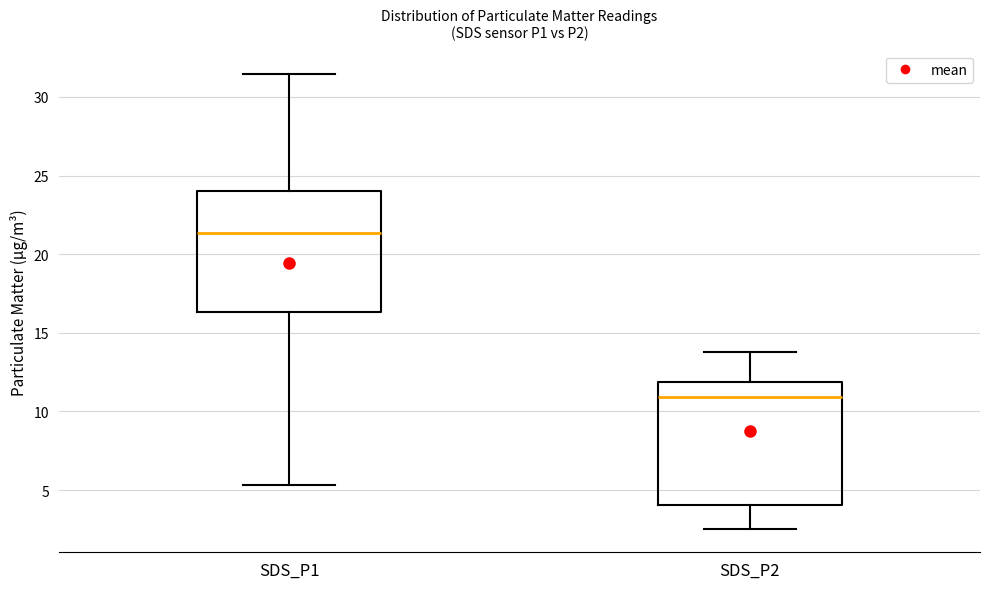

Where does the upper whisker of the box for SDS_P1 end on the y-axis? The values are not printed on the chart, so give them approximately, as read against the axis.

31.5